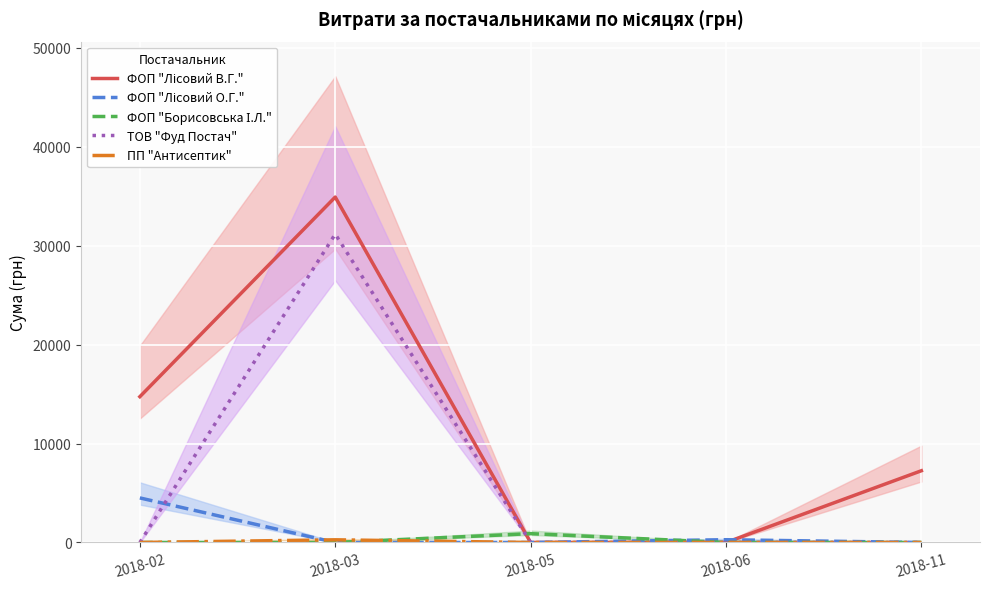

What is the difference between the maximum and minimum values in the ФОП "Лісовий О.Г." series?

4503.0